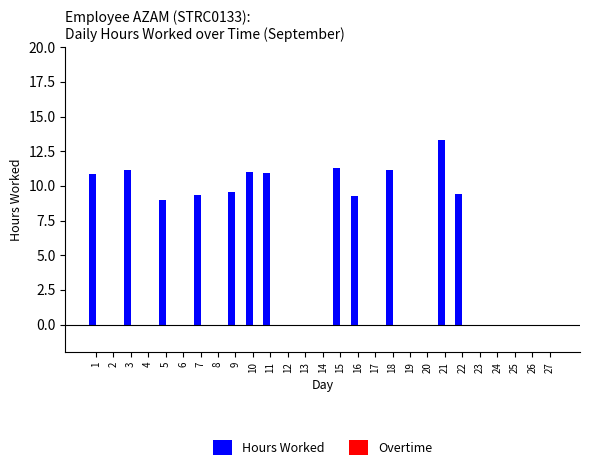

What is the approximate value at 7?

9.4